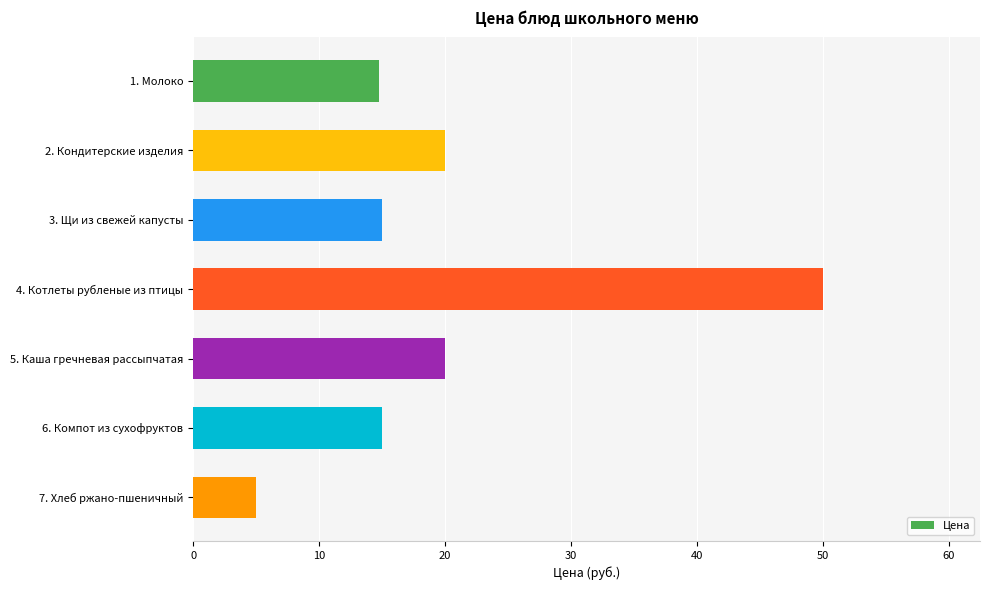

Which category has the lowest value across all series?

7. Хлеб ржано-пшеничный